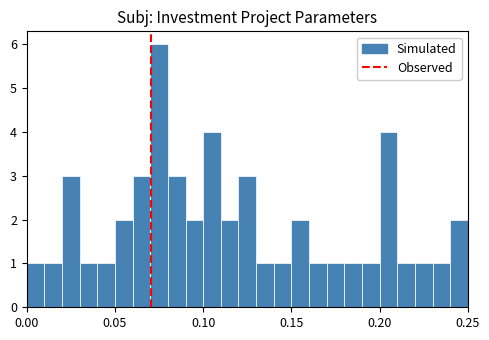

Around what value on the x-axis is the tallest bar? Give the approximate position of its centre, as read against the axis.

0.075